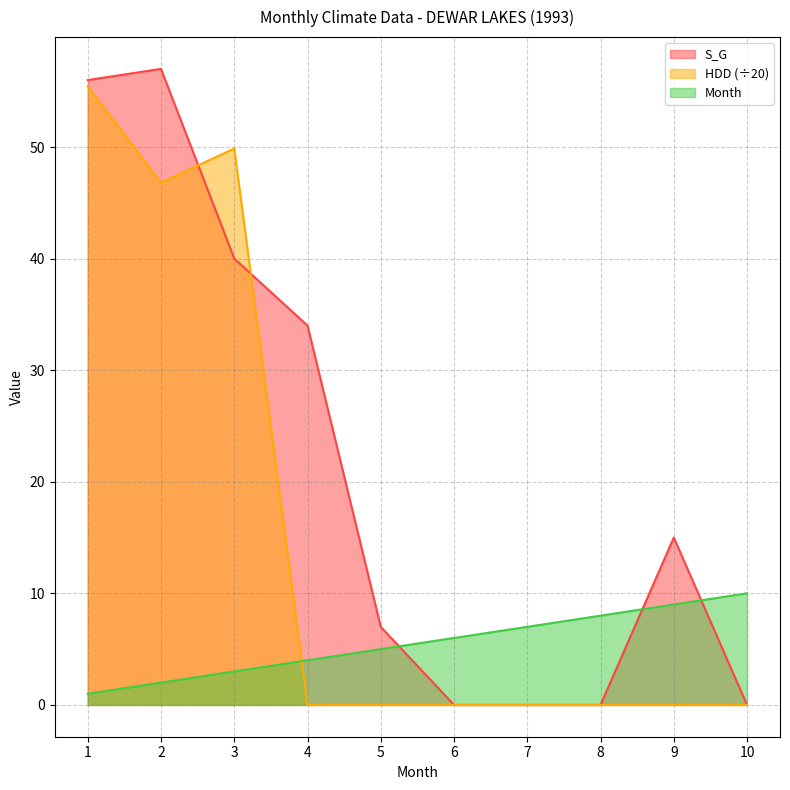

True or false: S_G has a value of 89.7 at 1.

False